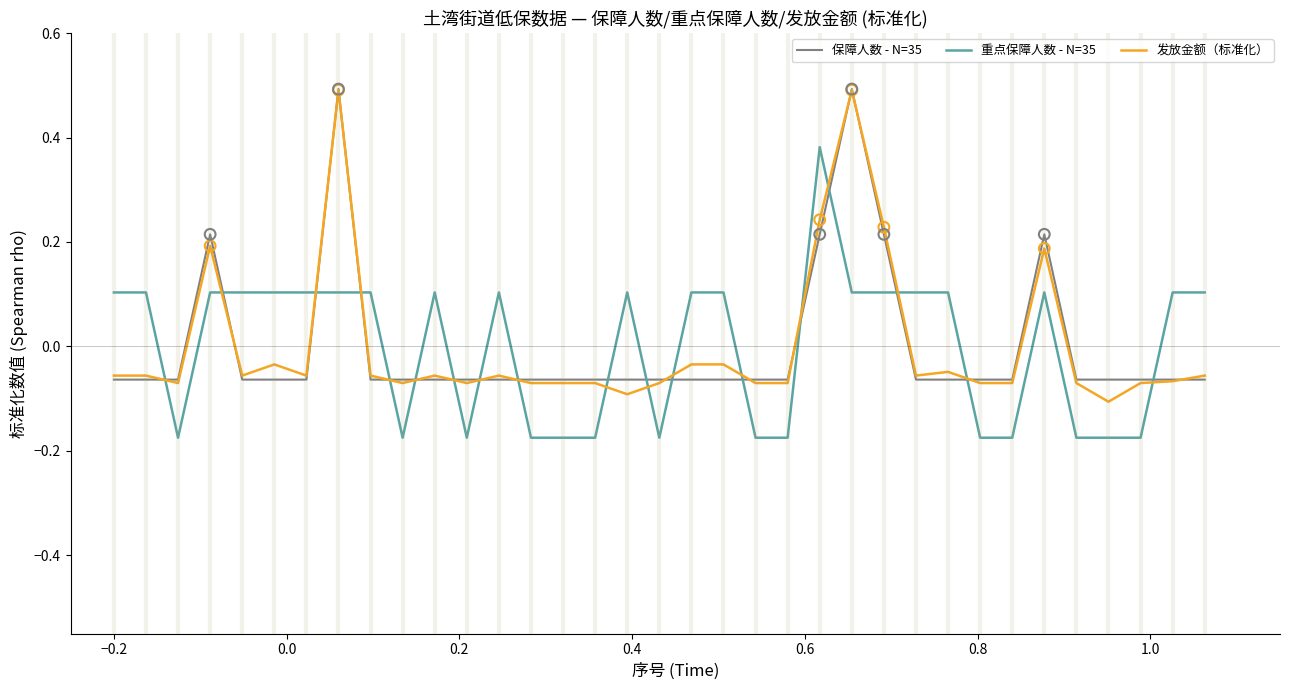

True or false: 发放金额（标准化） and 重点保障人数 - N=35 cross at least once.

True